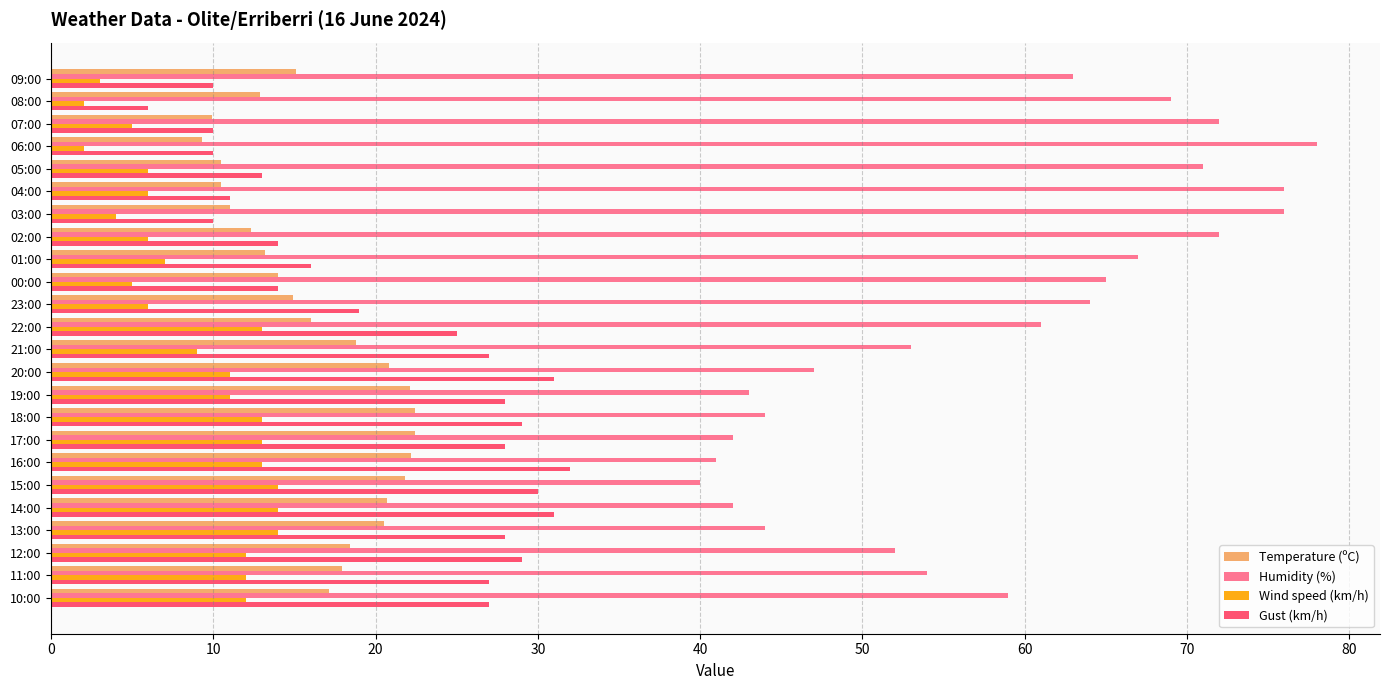

Which series has the largest range (max minus min)?

Humidity (%)